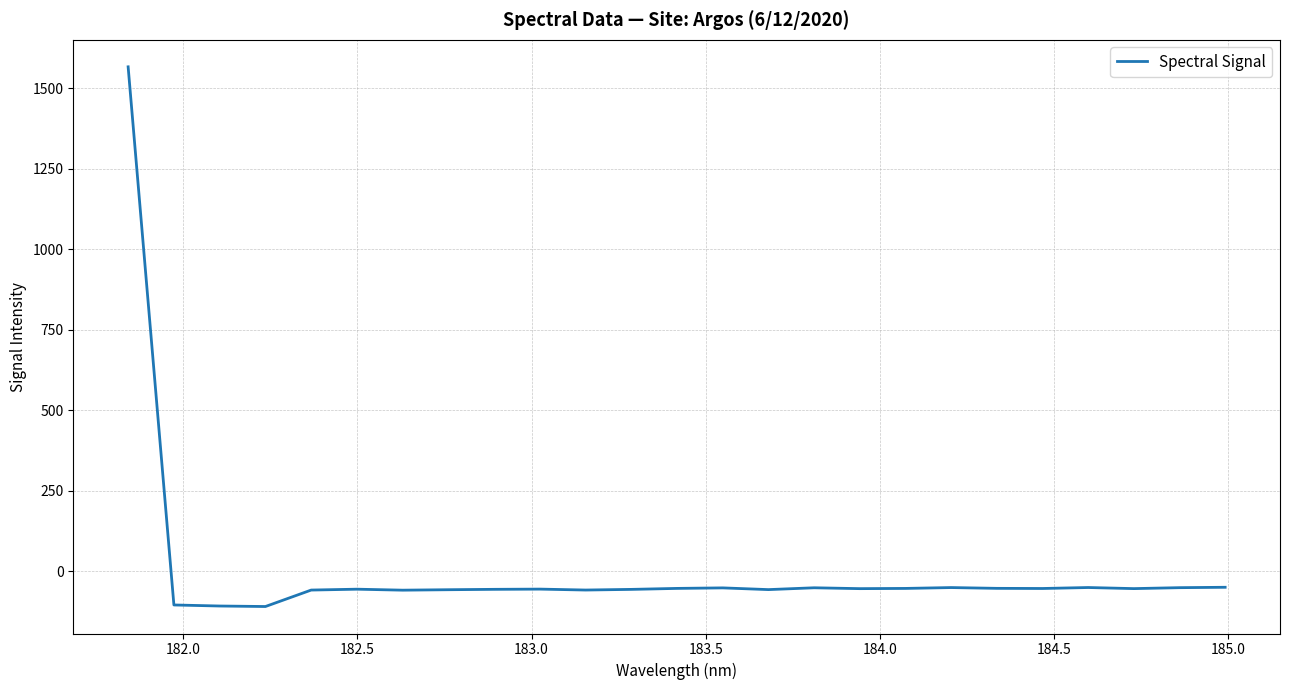

What is the smallest value displayed?

-109.5